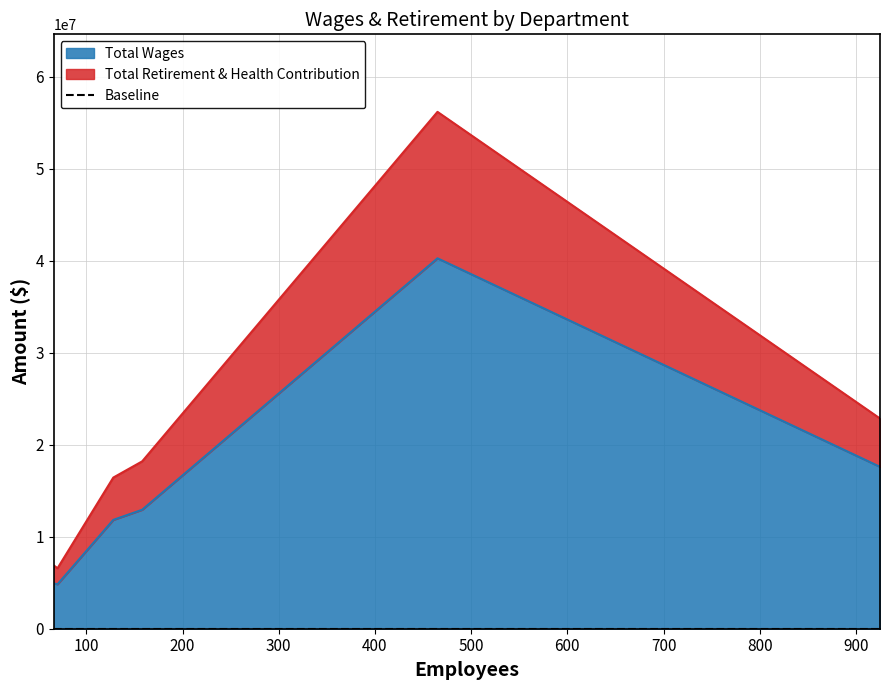

True or false: Total Wages has a value of 20854728 at Public Works.

False